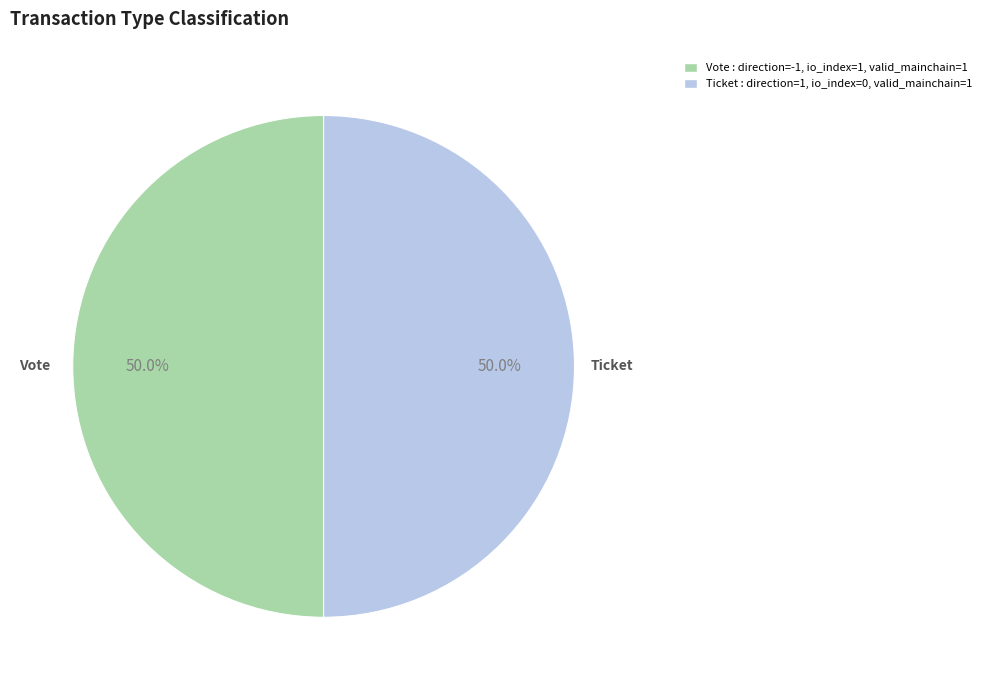

To the nearest percent, what is the difference between the Vote and Ticket slice percentages?

0%